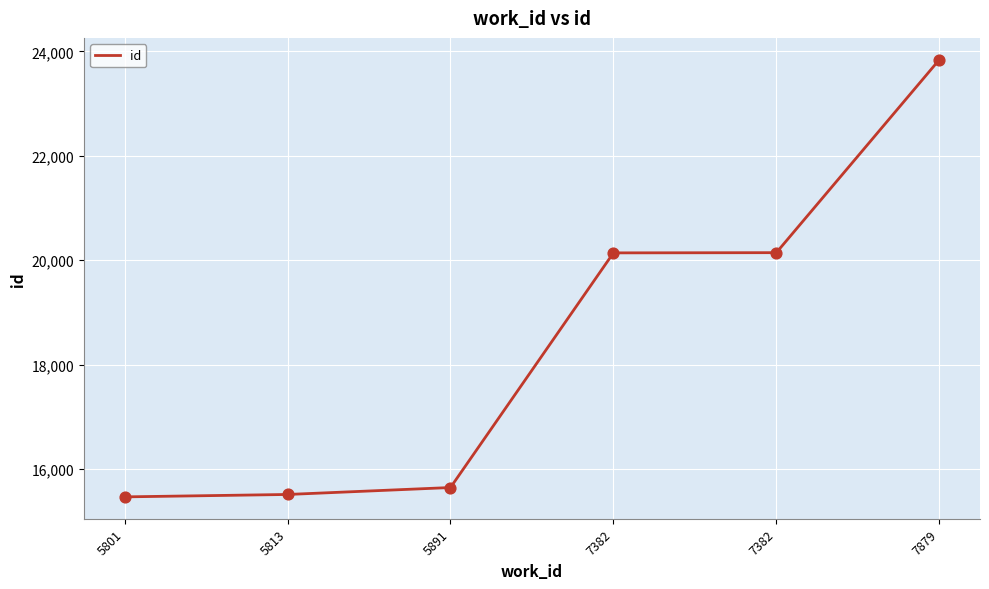

What is the ratio of the value at 5813 to the value at 7382?

0.8